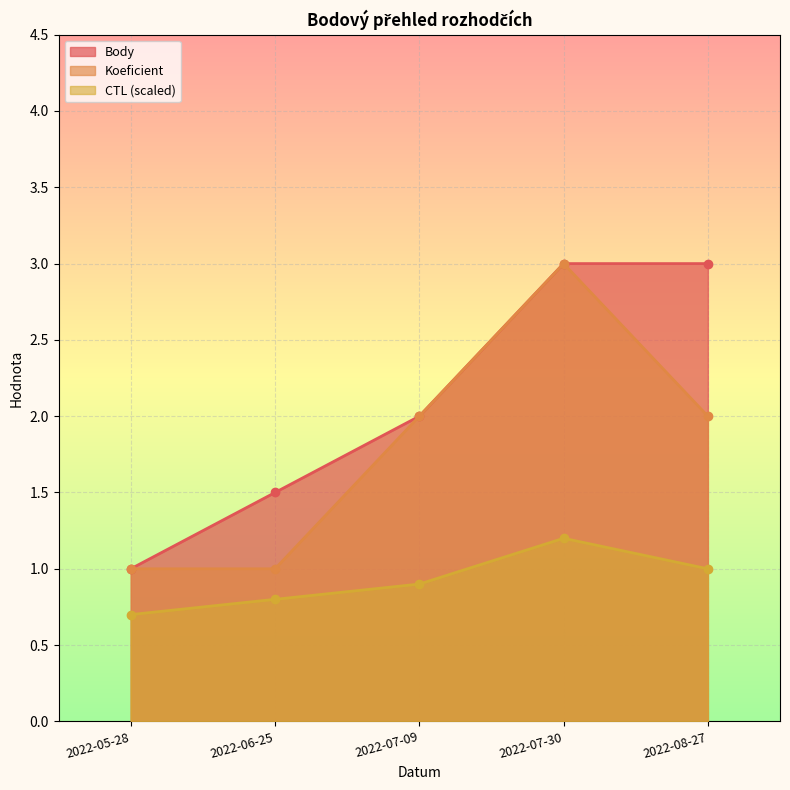

True or false: Body has a value of 2.0 at 2022-07-09.

True